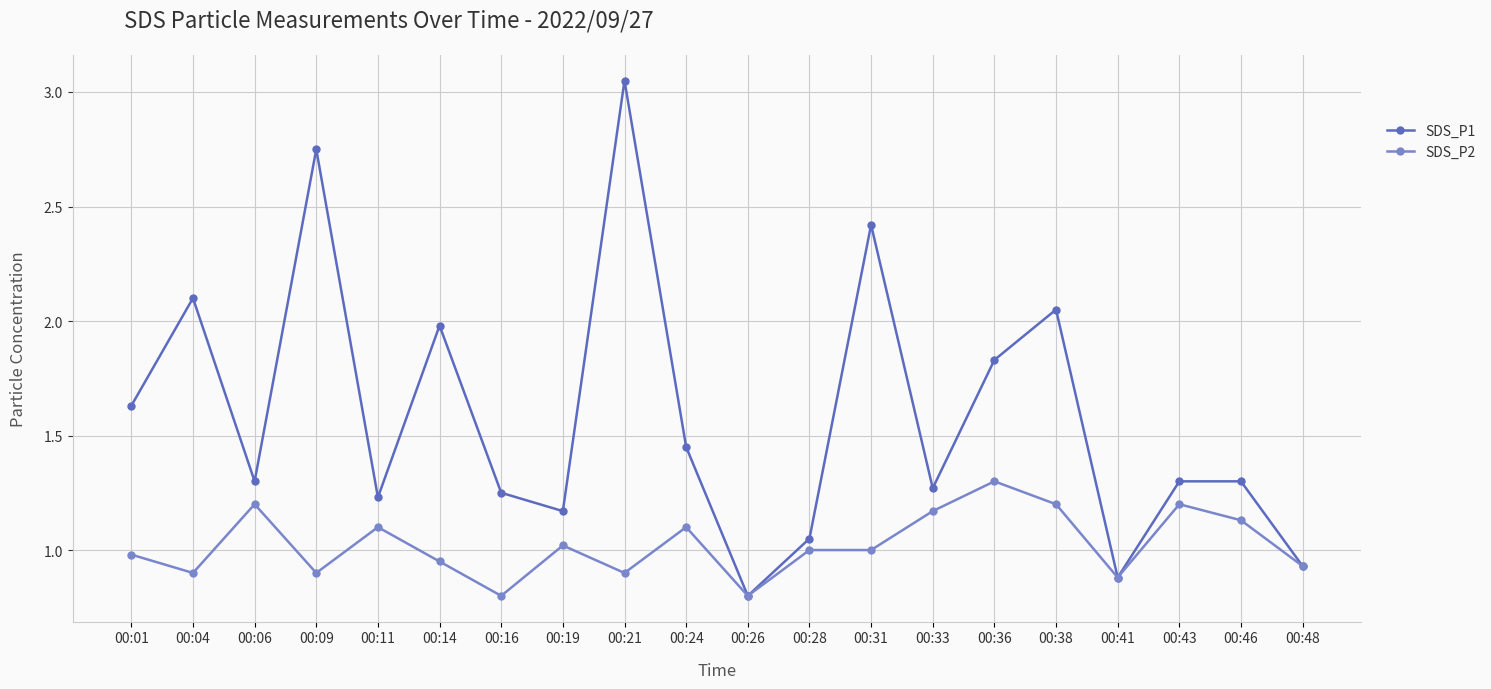

What is the smallest value displayed?

0.8